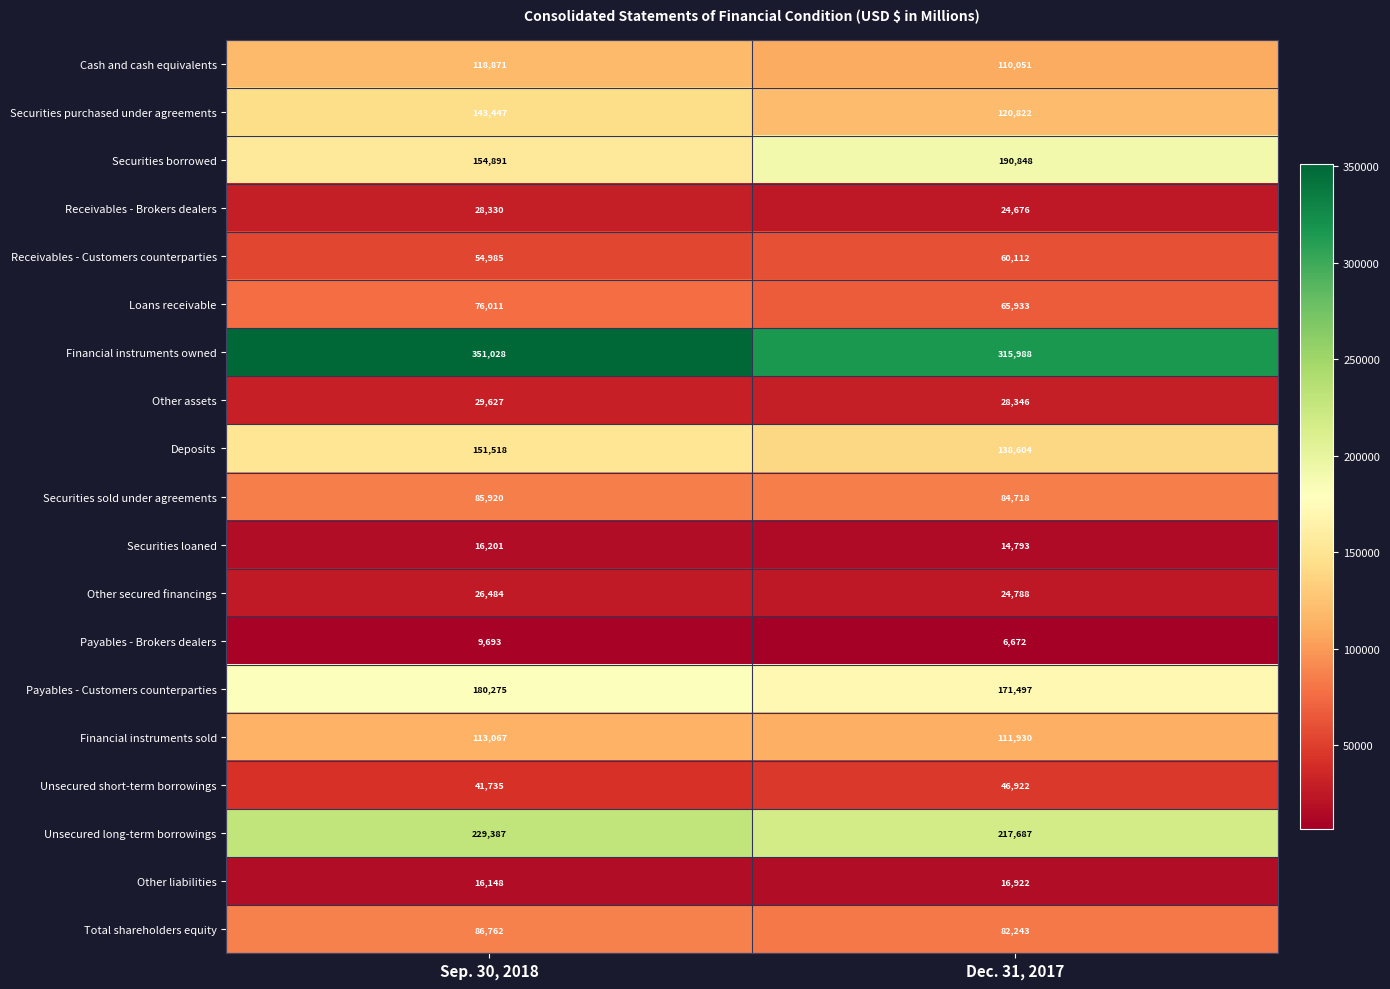

Which label corresponds to the largest value in the chart?

Sep. 30, 2018